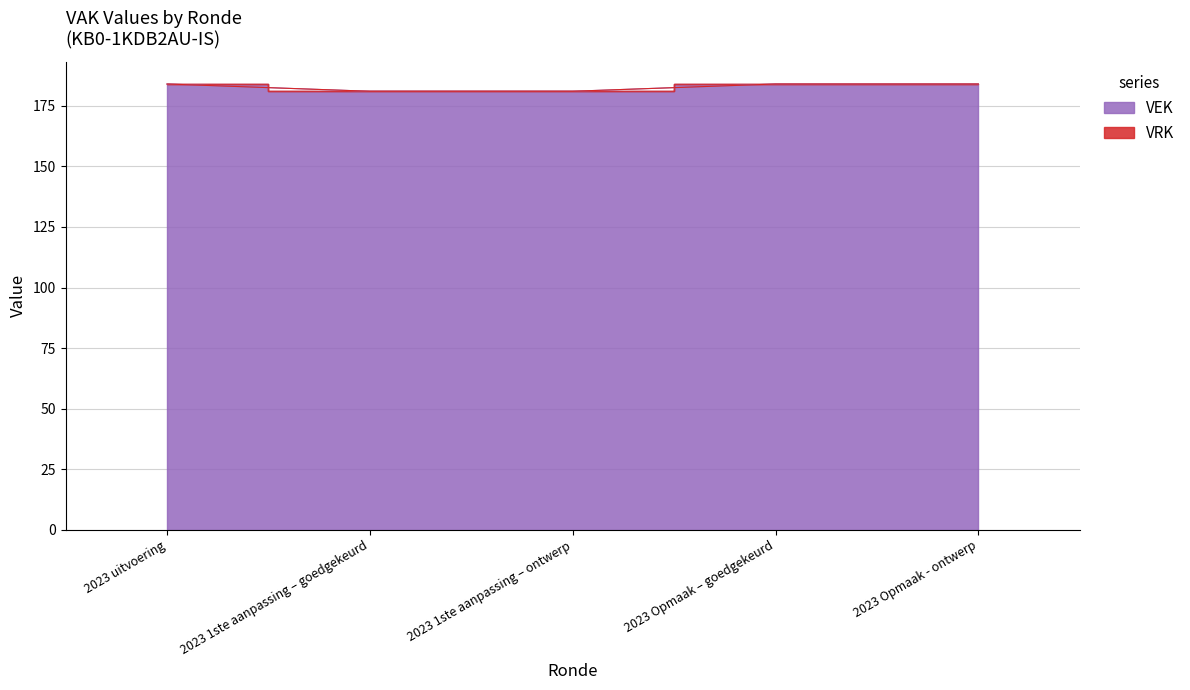

What is the approximate value at 2023 uitvoering?

184